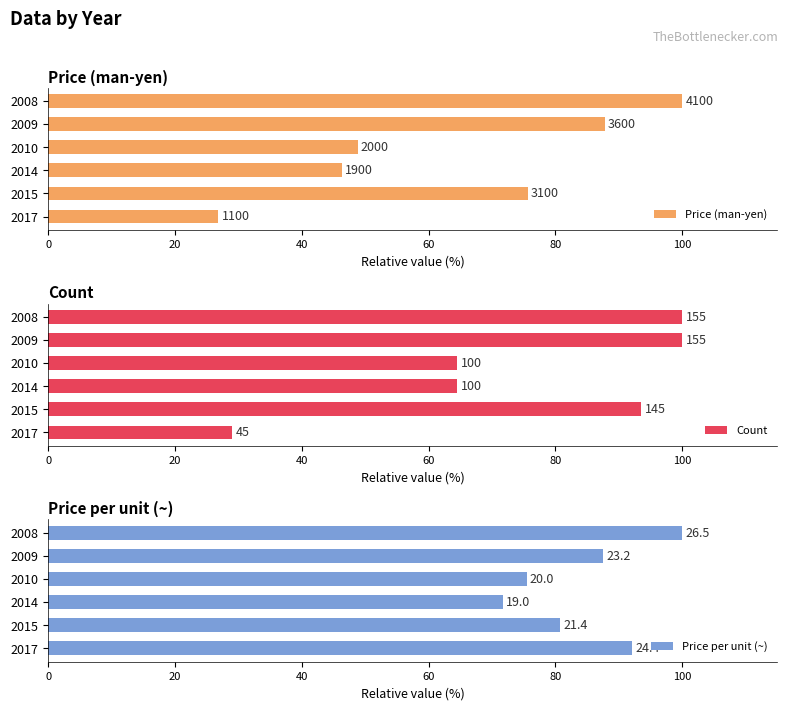

Rank the series at 2008 from highest to lowest value.

Price (man-yen), Count, Price per unit (~)